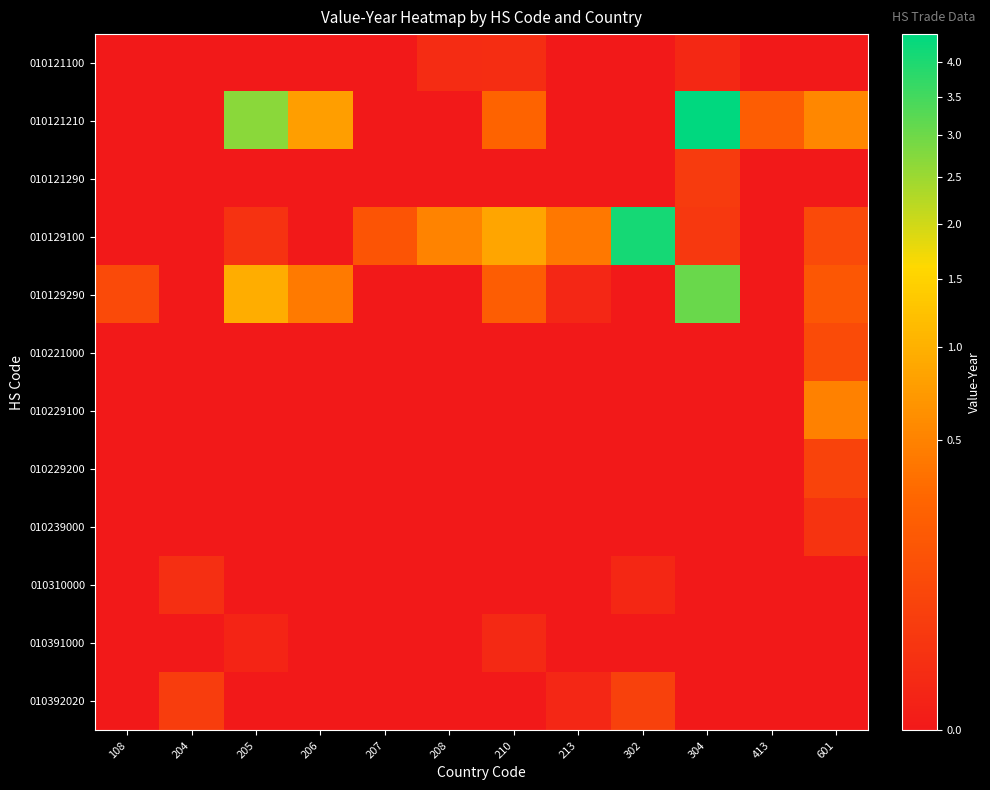

Count the number of categories in the chart.

12